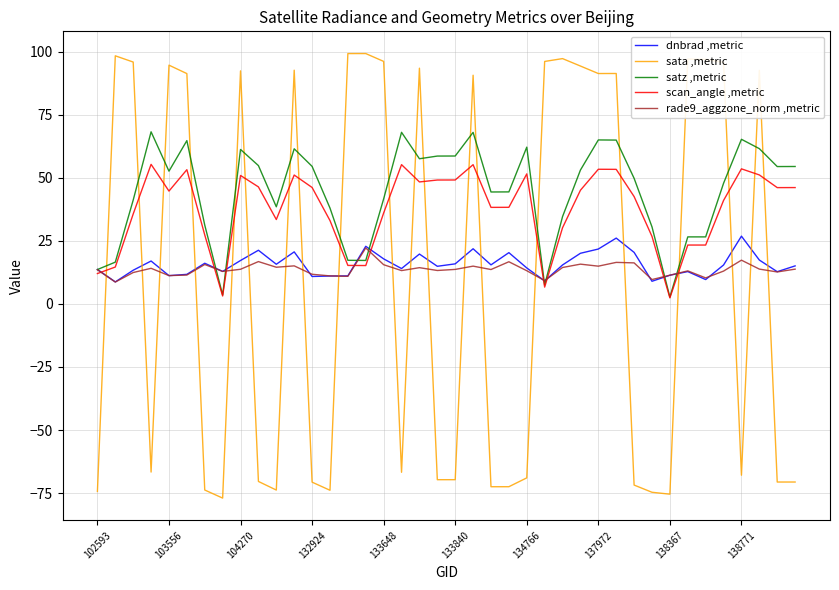

How many positive values does the sata ,metric series have?

20